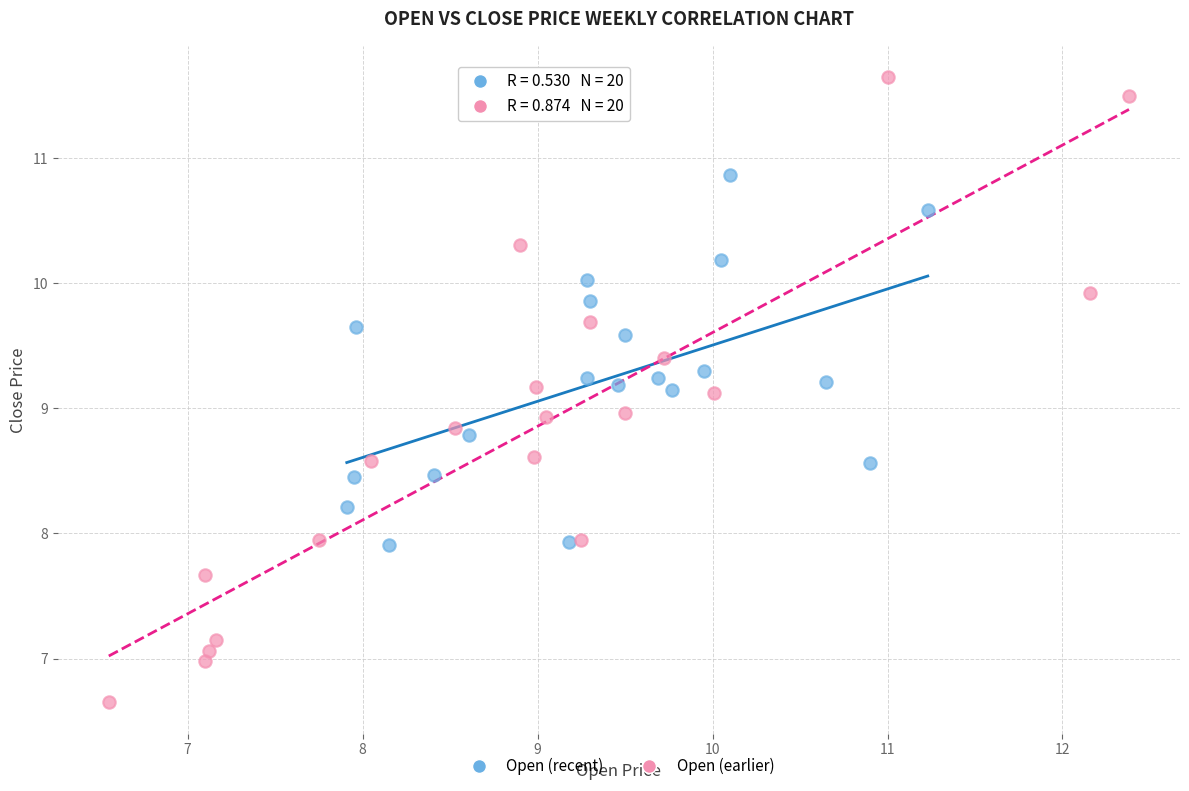

Which series reaches the minimum Y coordinate?

Open (earlier)